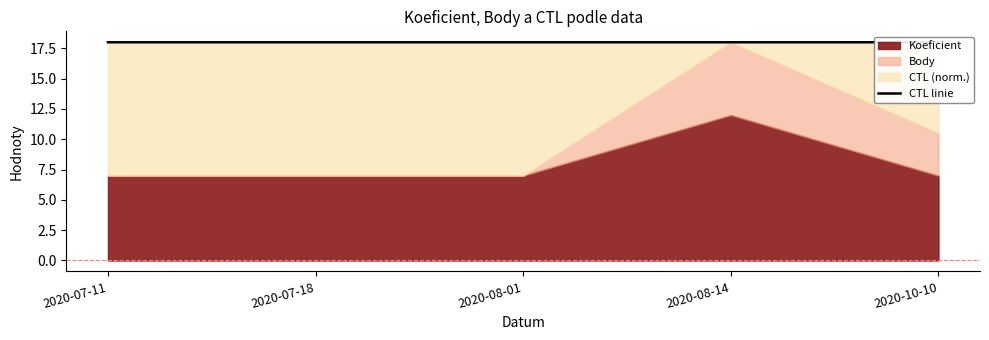

Is it true that the value at 2020-07-18 is 4.9?

False